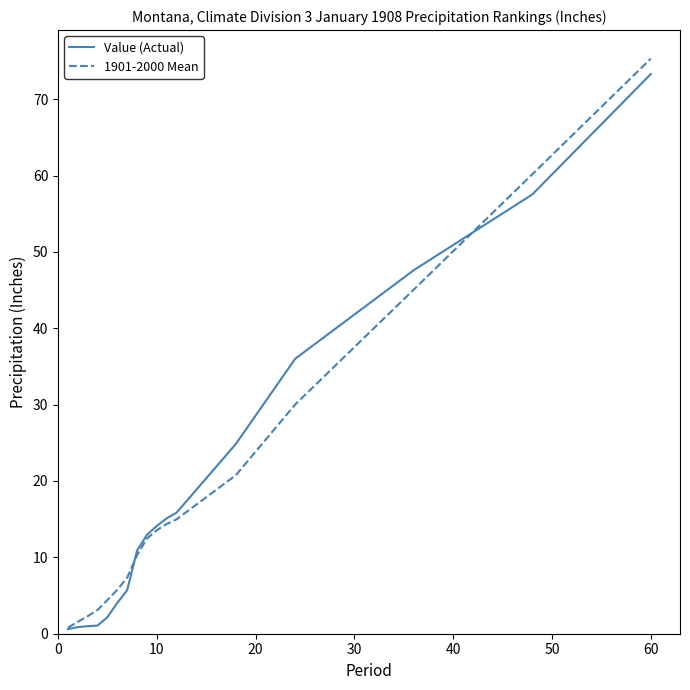

What is the difference between the maximum and second lowest values in the Value (Actual) series?

72.4